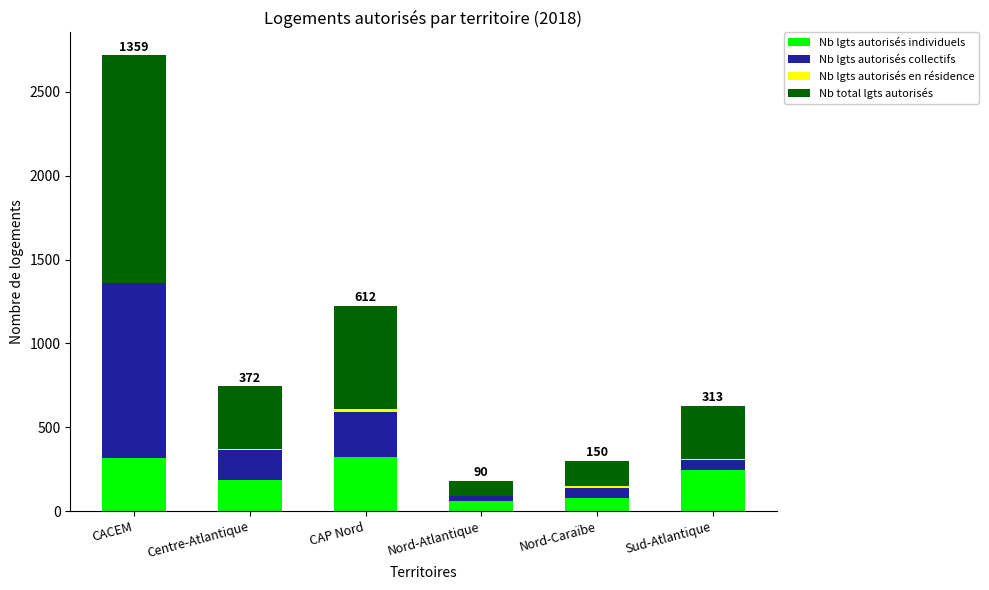

At which category is the sum across all series the highest?

CACEM